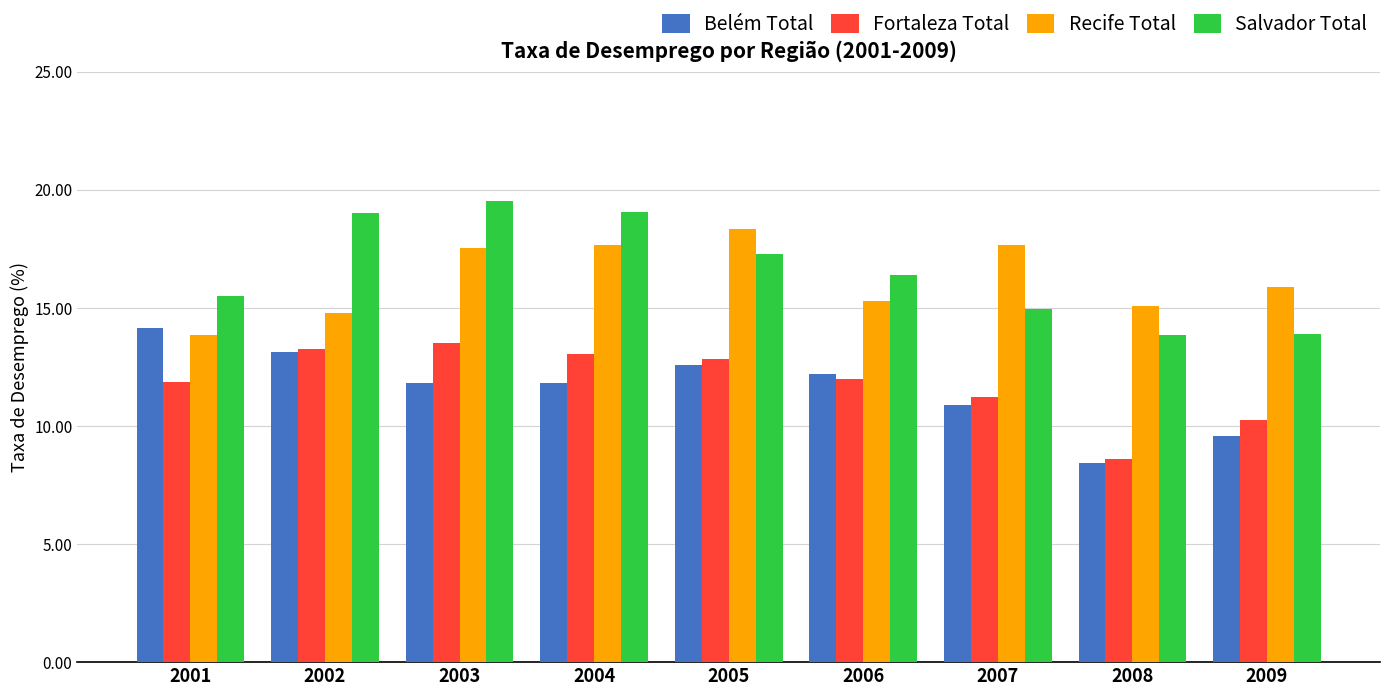

What is the spread (max minus min) of values at 2008?

6.6